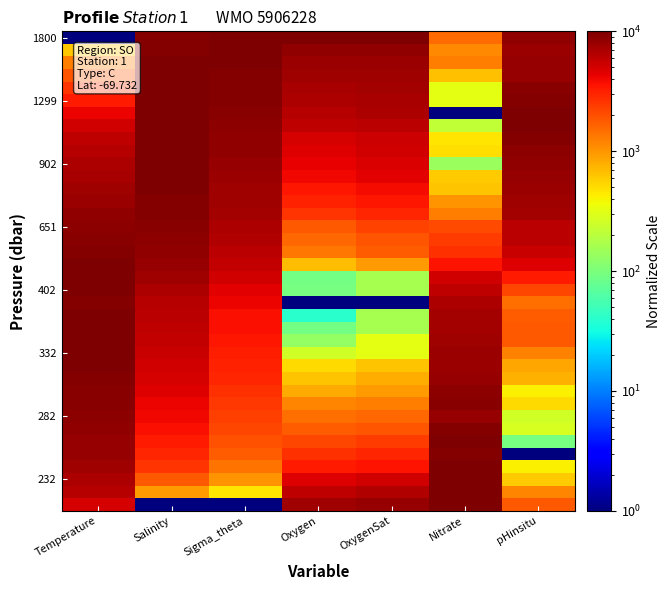

Which label corresponds to the smallest value in the chart?

Temperature